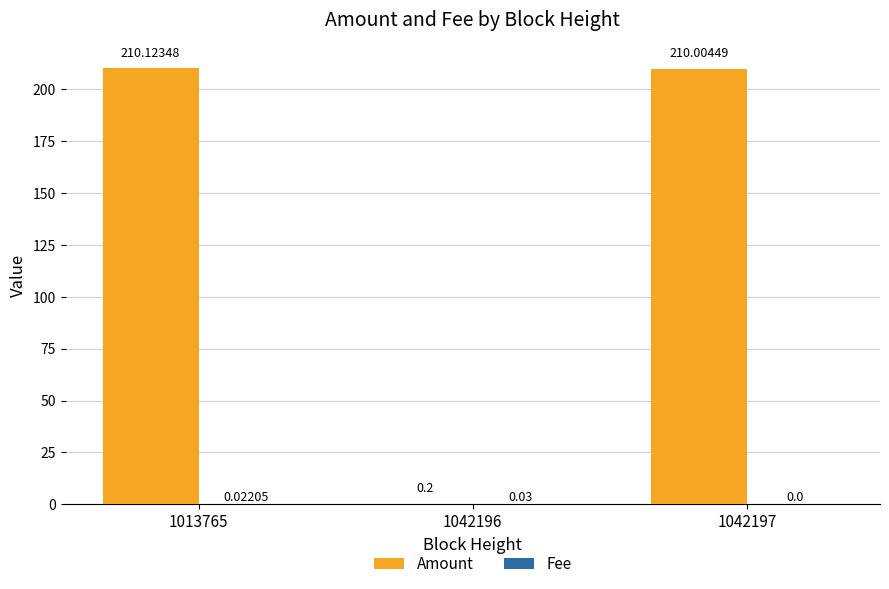

At which category is the sum across all series the highest?

1013765